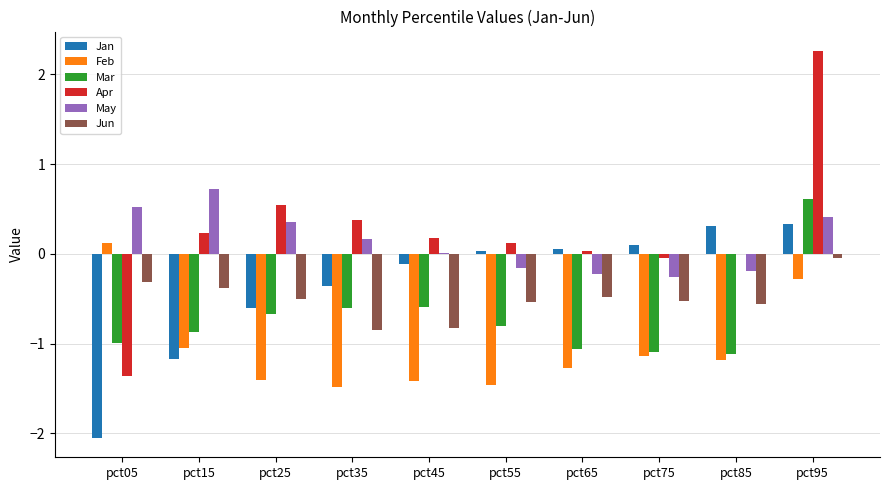

Which series has the widest spread of values?

Apr